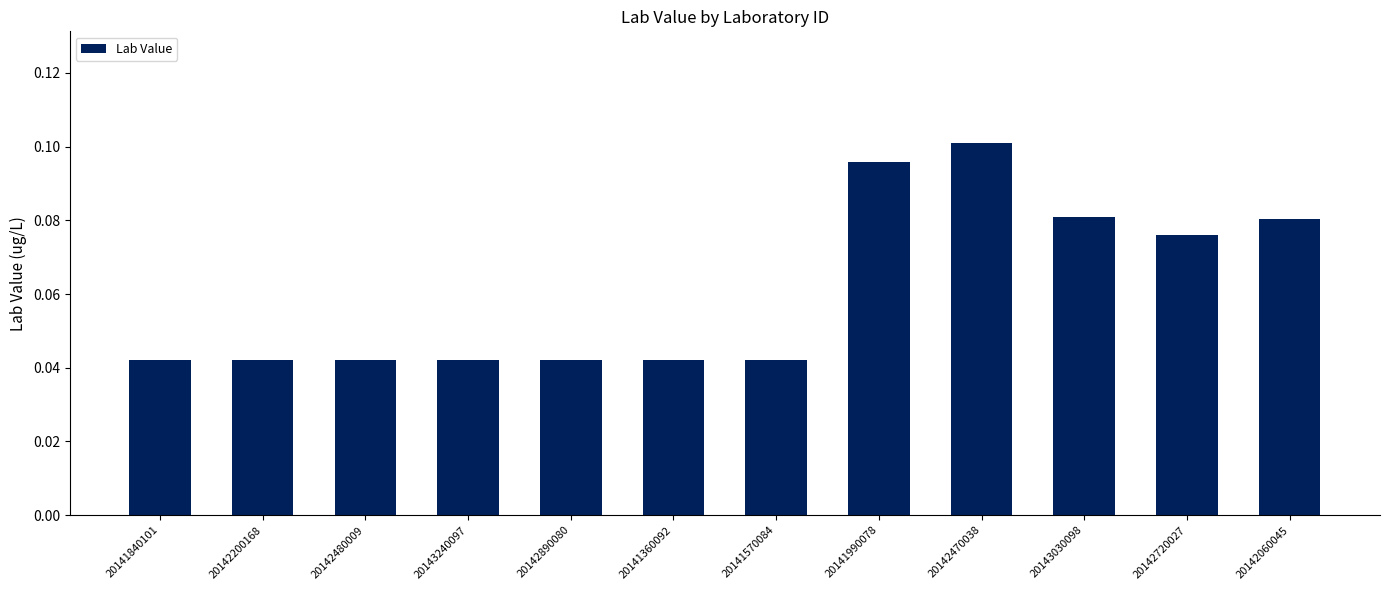

The chart shows a value of 0.1 at 20142470038. True or false?

True